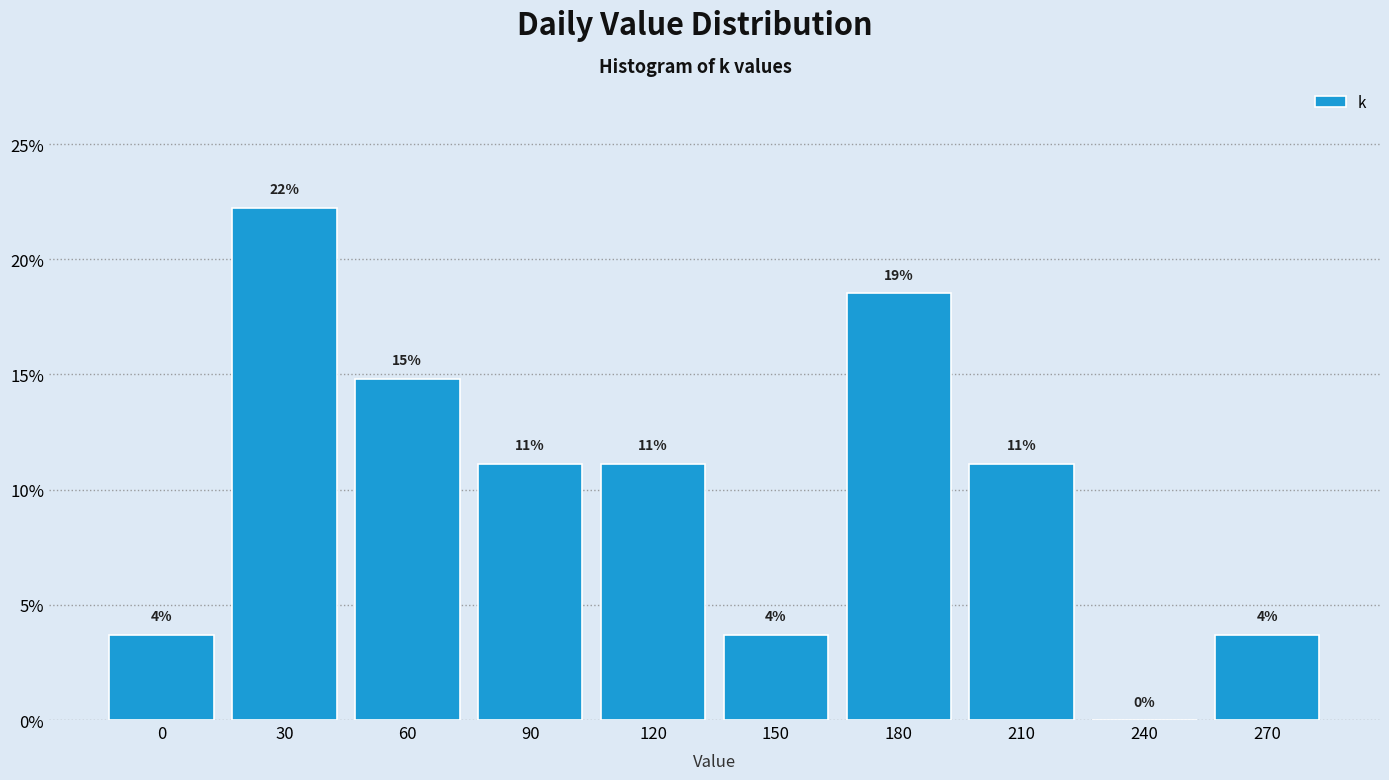

Are the bars horizontal?

No